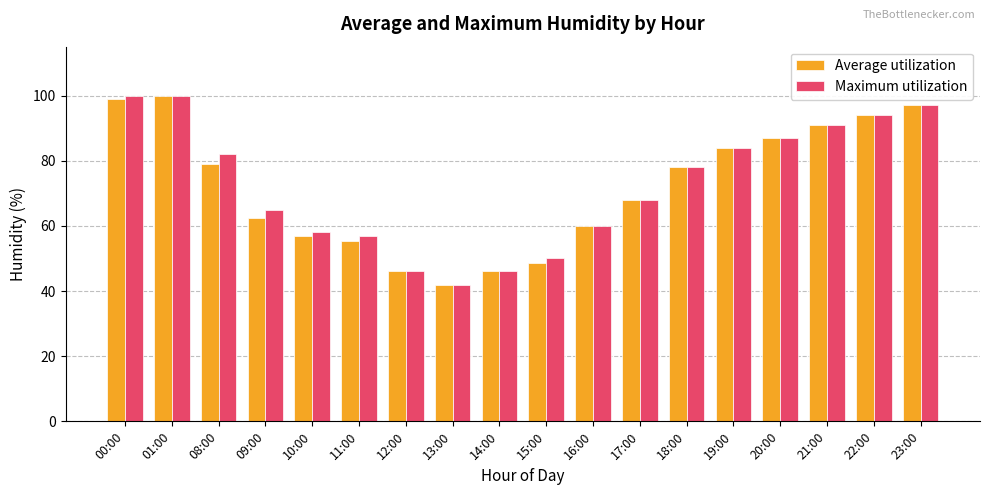

What is the sum of the Maximum utilization values at 21:00 and 14:00?

137.0